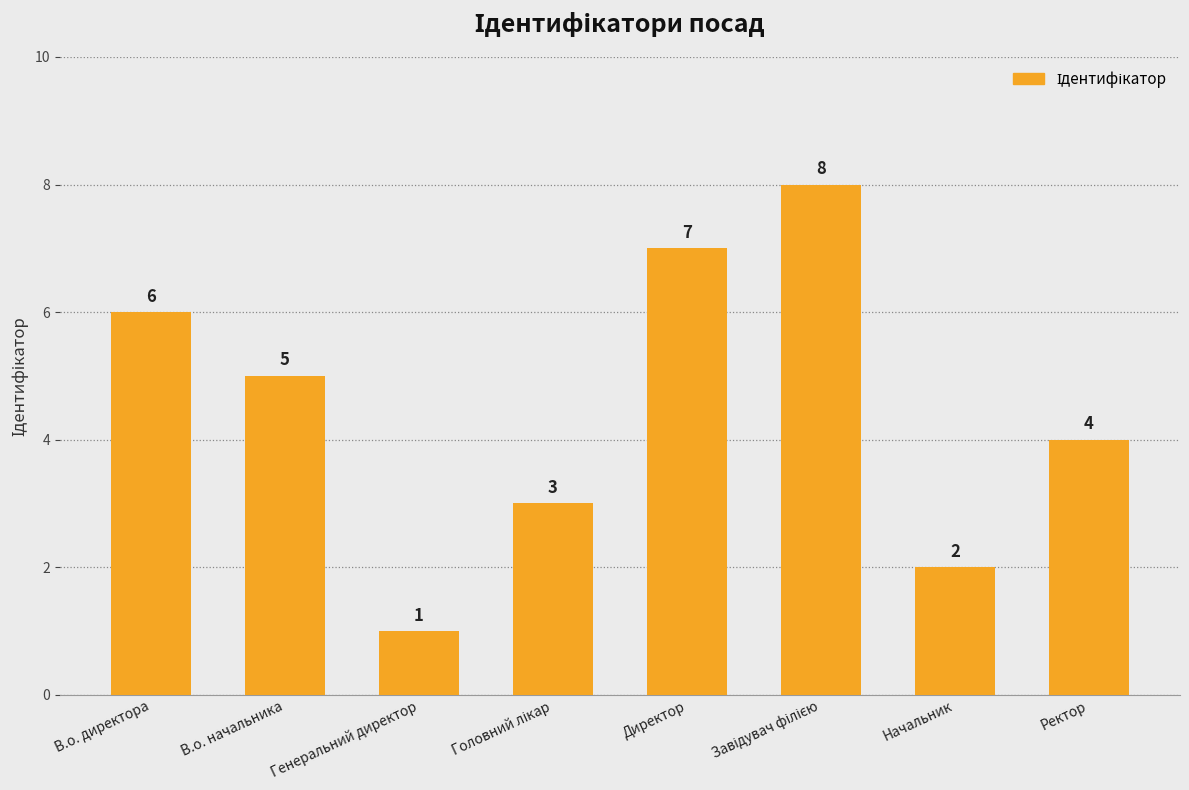

Count the values in the range 3 to 7.

5